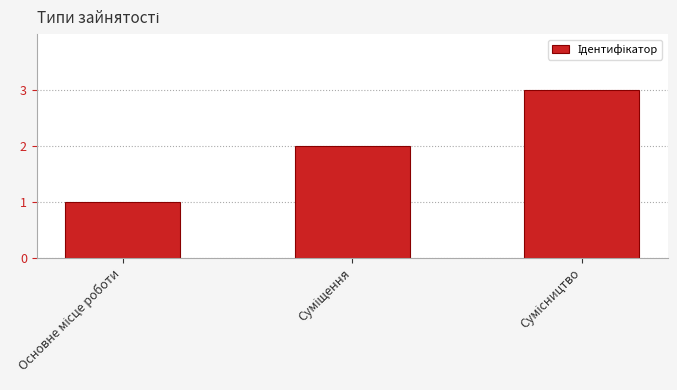

What is the greatest value displayed?

3